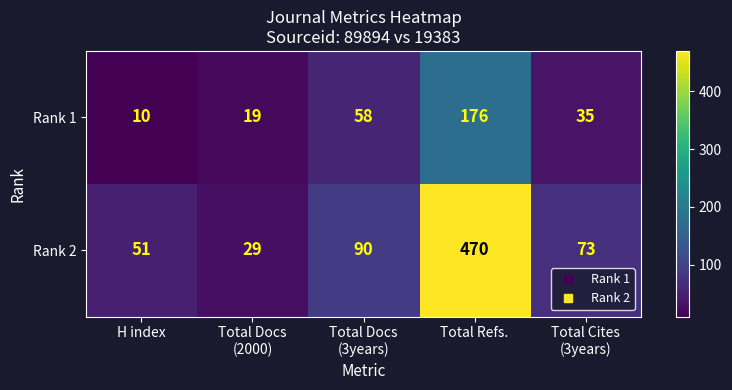

At Total Docs
(2000), list the series in order from smallest to largest.

Rank 1, Rank 2